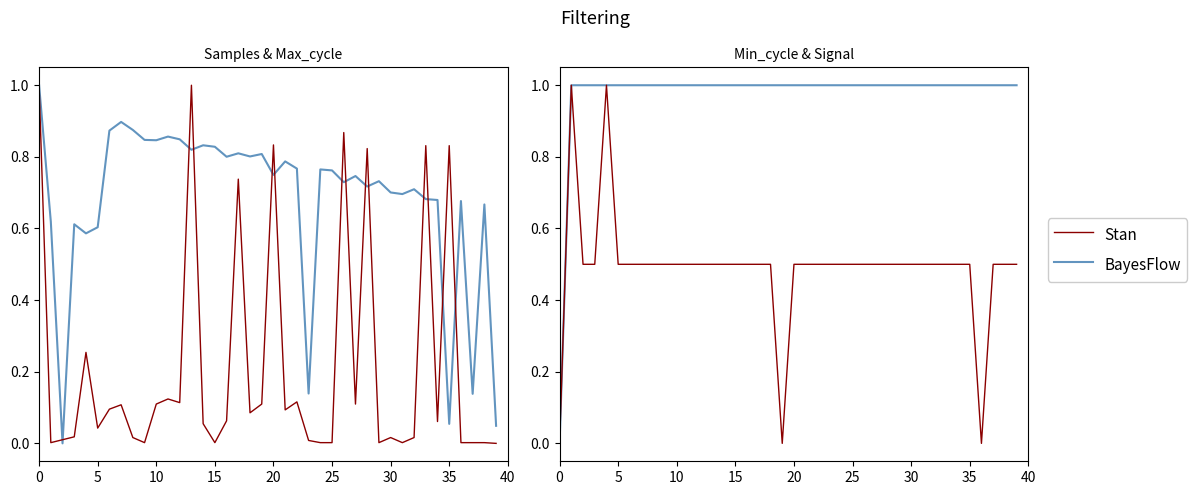

How many lines are shown in the chart?

2